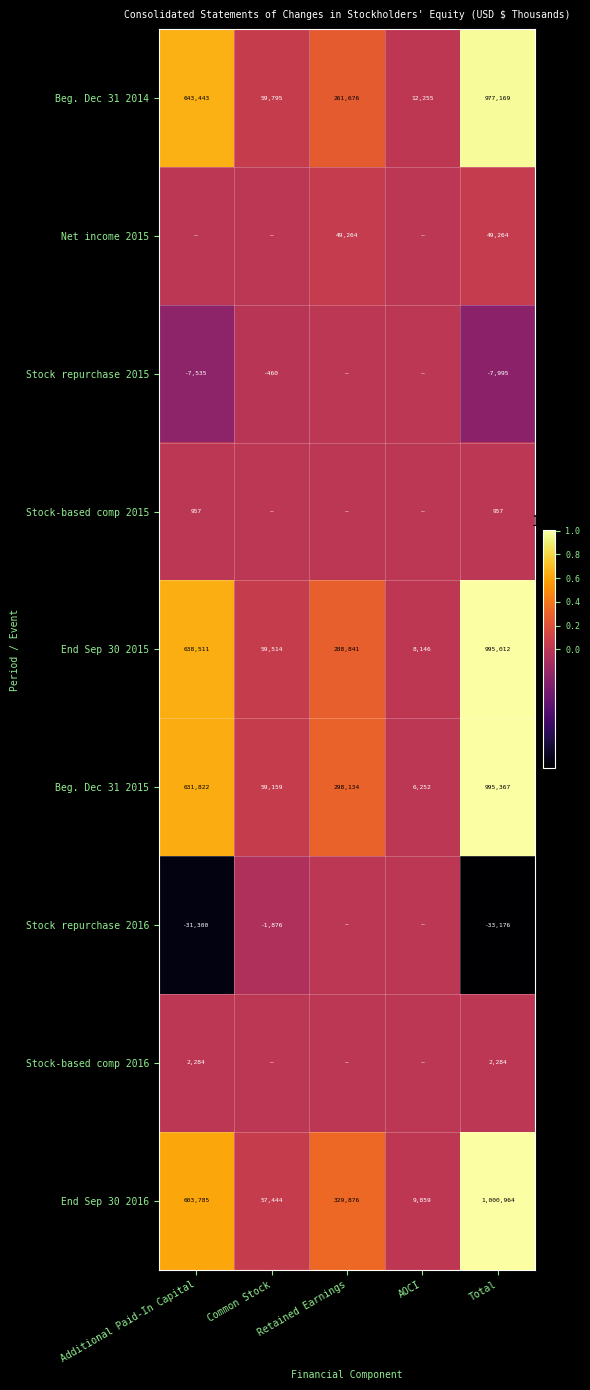

Which label corresponds to the largest value in the chart?

Total